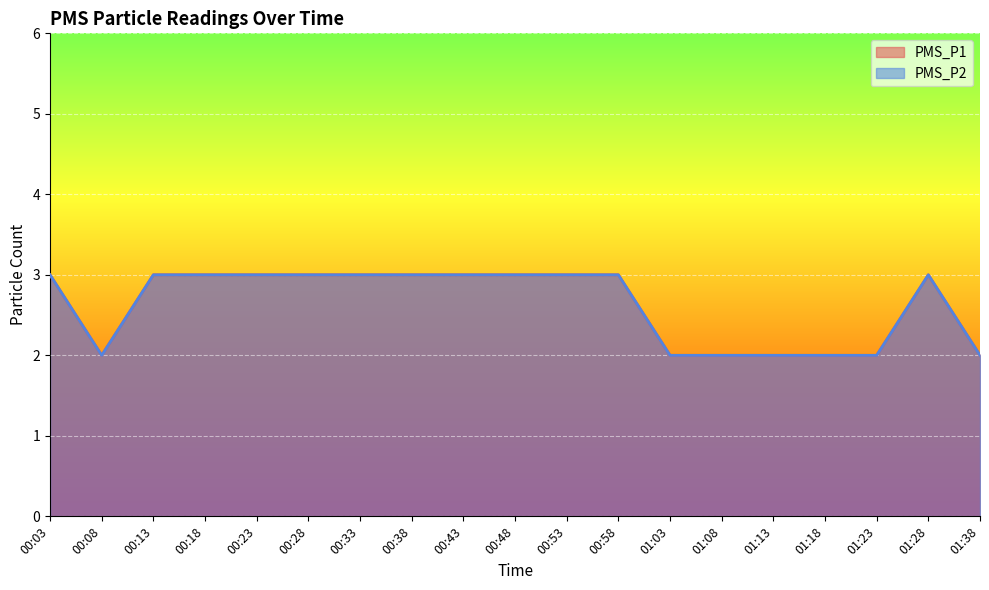

At 00:18, list the series in order from largest to smallest.

PMS_P1, PMS_P2